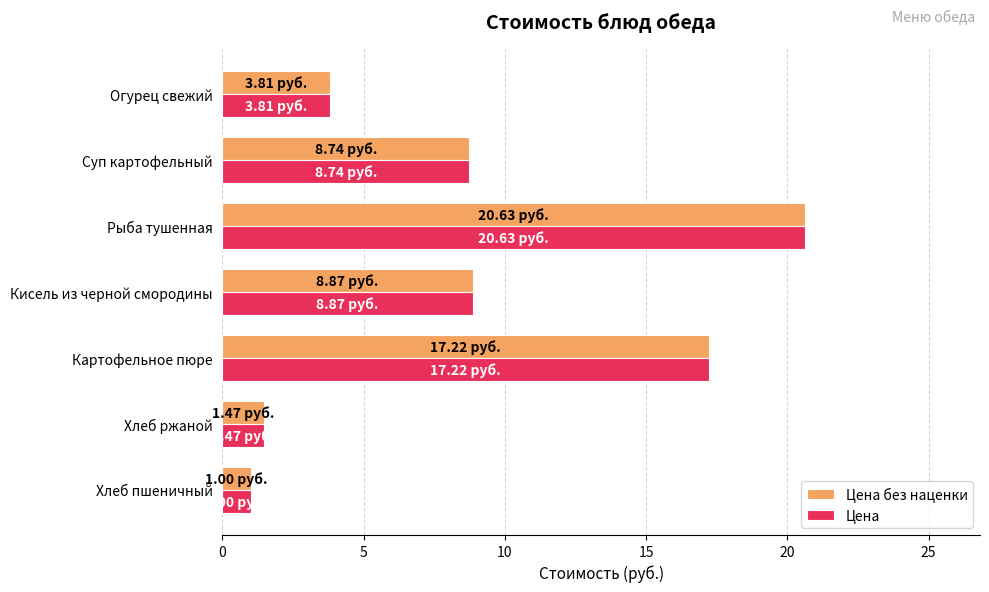

What is the total value across all series at Рыба тушенная?

41.3